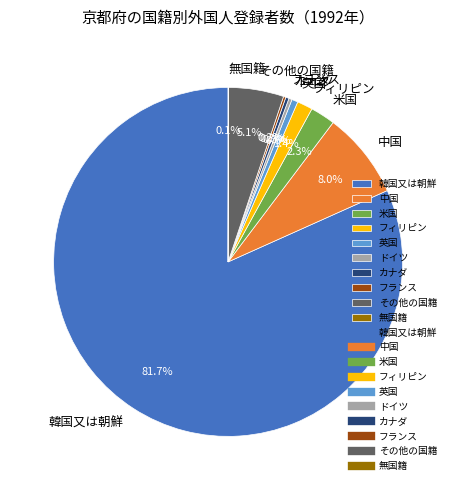

What is the largest slice in the pie chart?

韓国又は朝鮮